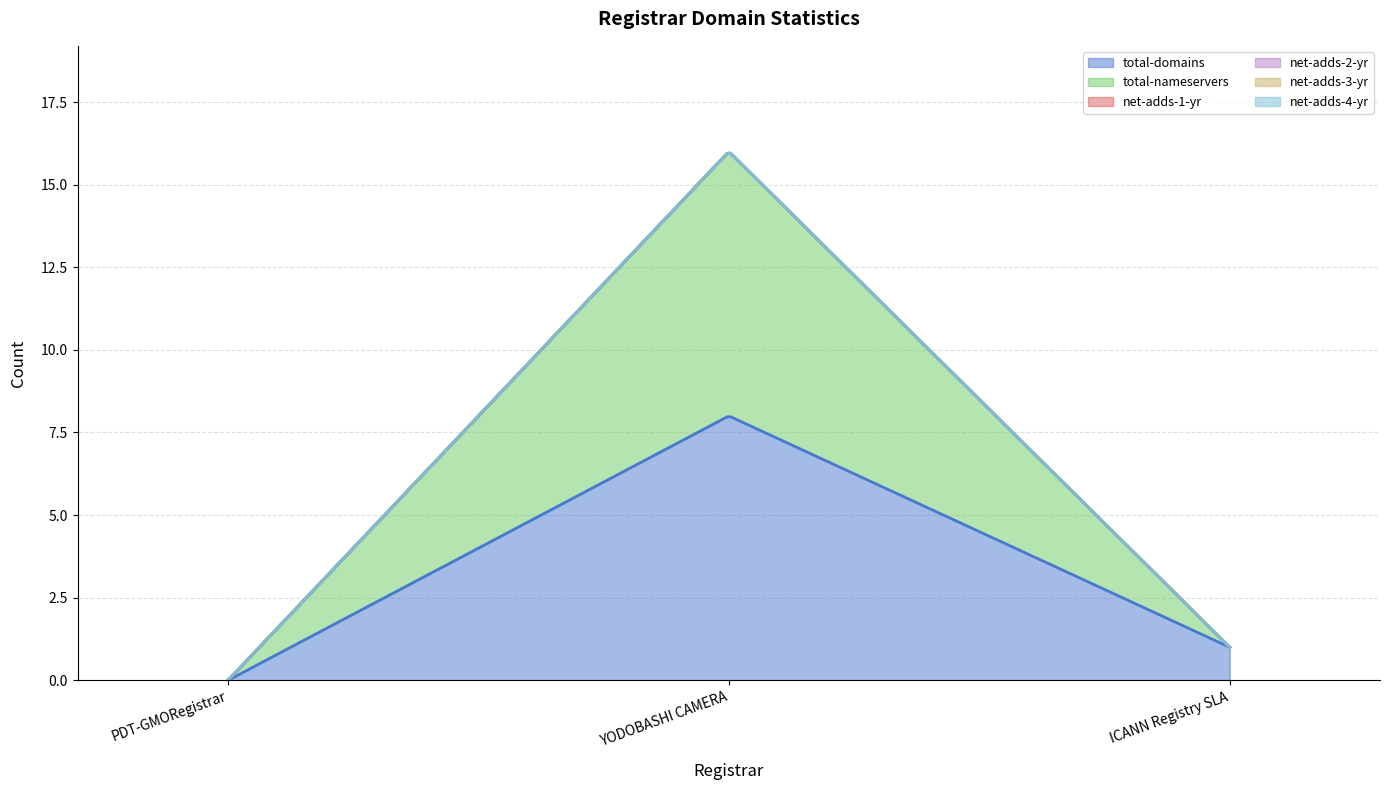

Which series changed the most between PDT-GMORegistrar and YODOBASHI CAMERA?

total-domains